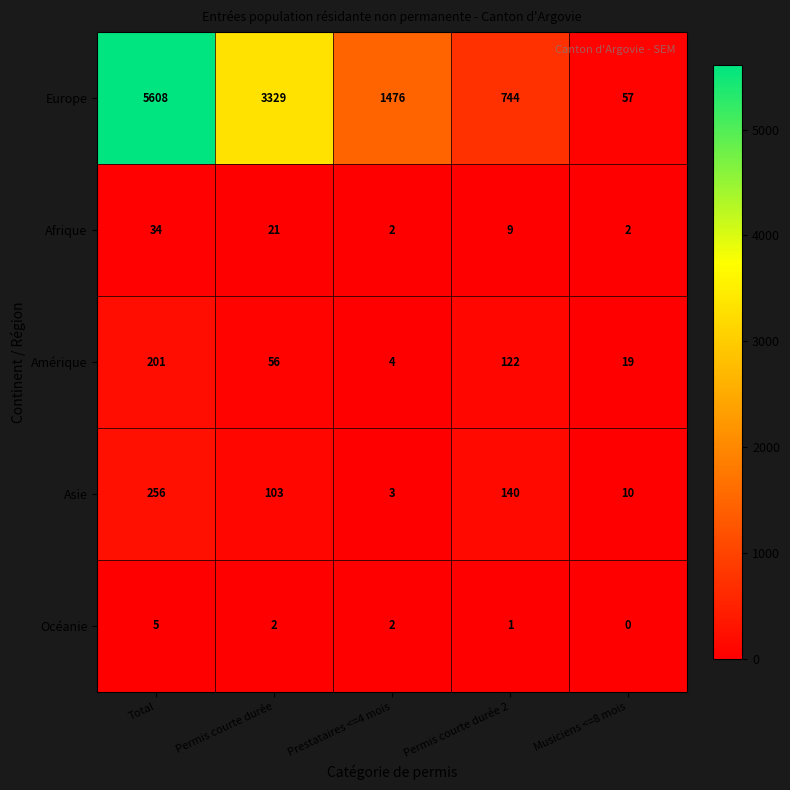

True or false: Océanie has a value of 2 at Permis courte durée.

True